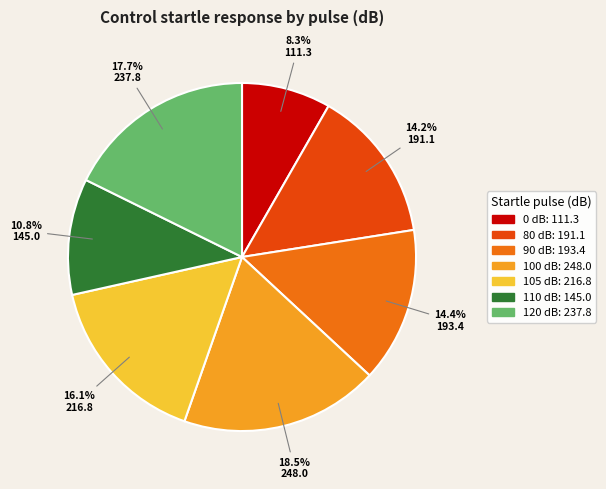

How many slices are in this pie chart?

7